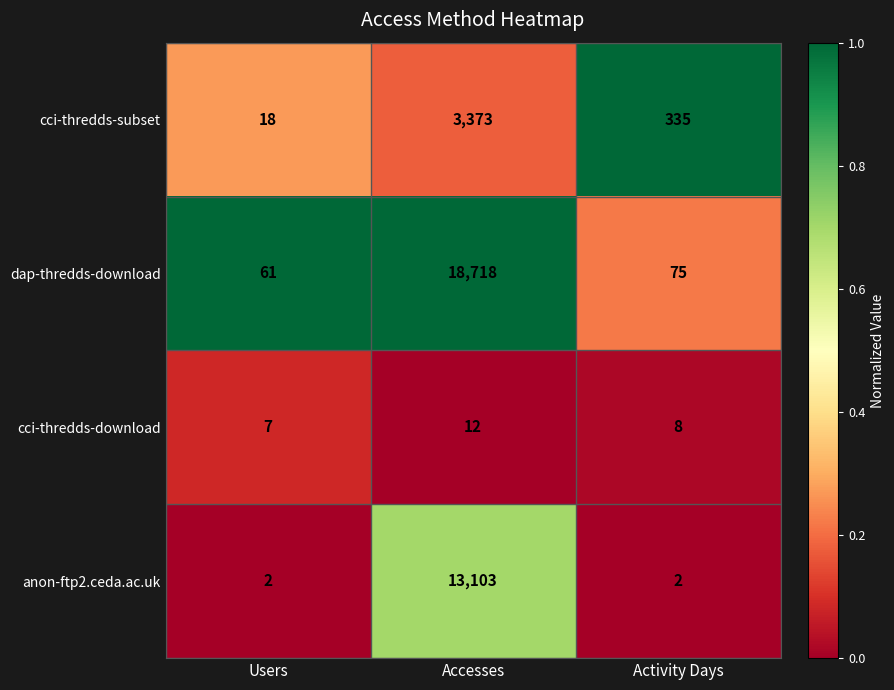

Is it true that cci-thredds-download equals 7 at Users?

True